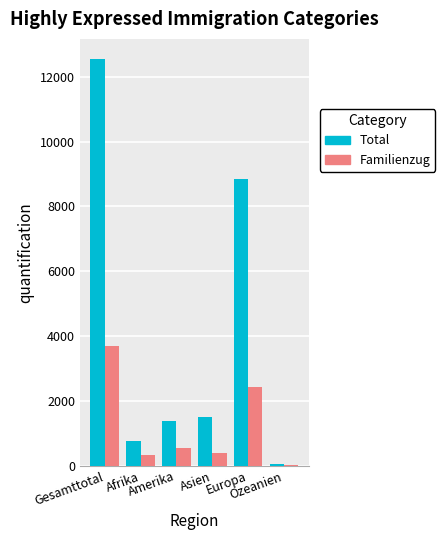

What is the difference between the Total values at Europa and Asien?

7325